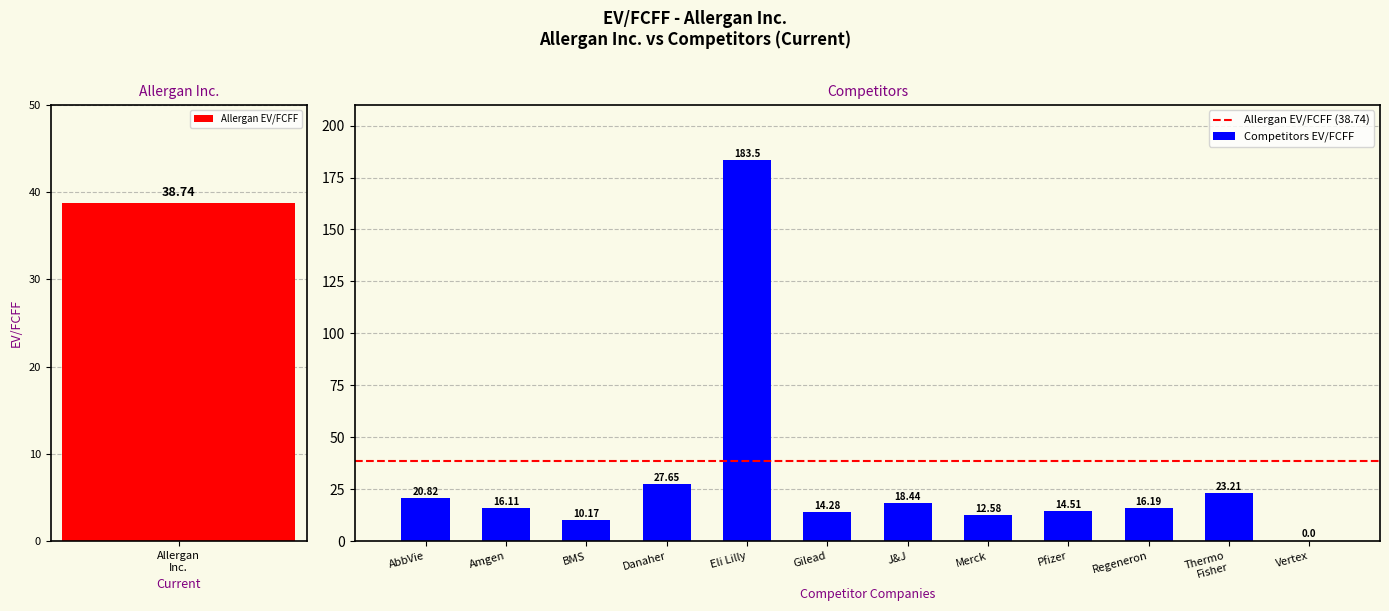

How many values are below 16?

5